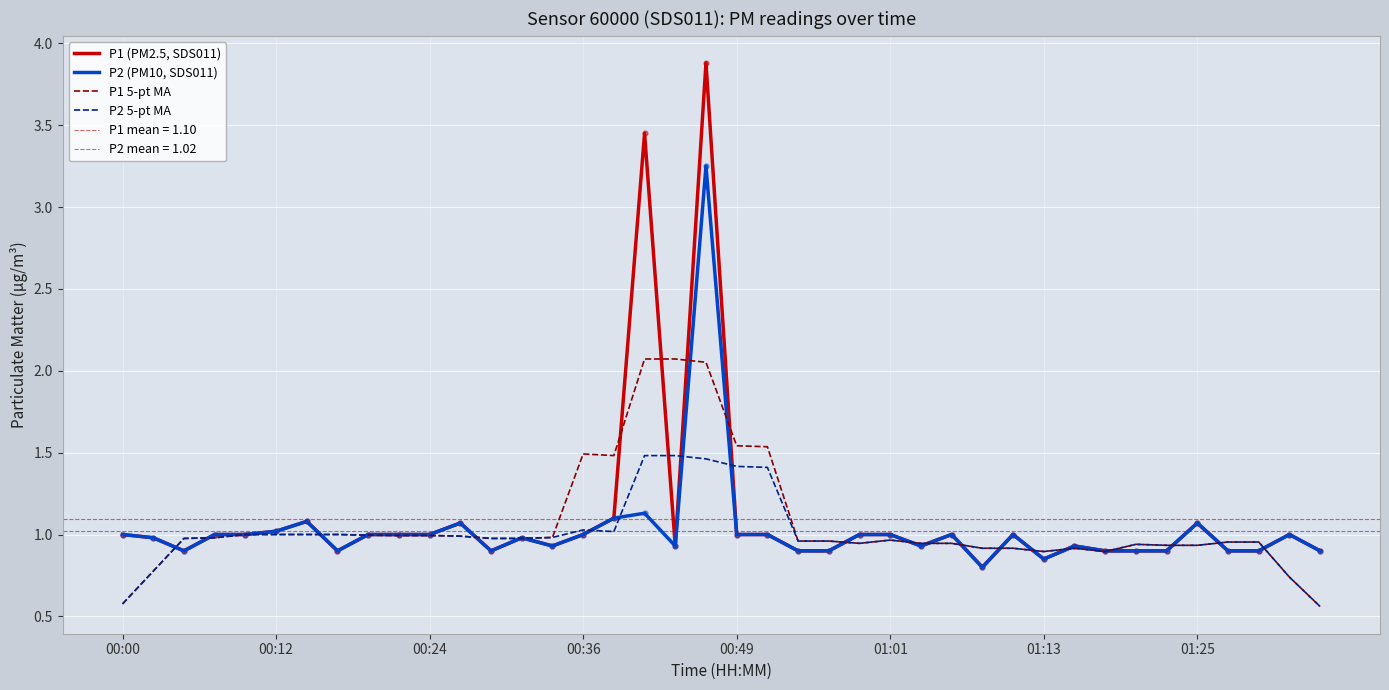

Which series reaches the maximum Y coordinate?

P1 (PM2.5, SDS011)